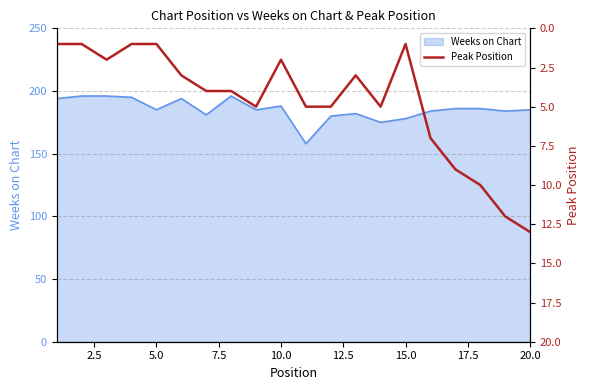

How many lines are shown in the chart?

1